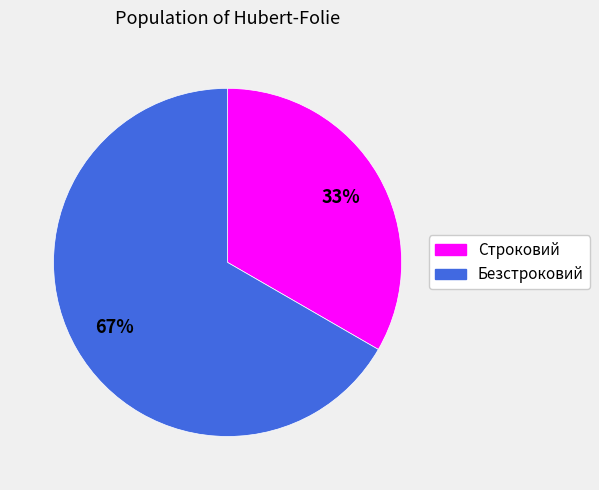

Rank the categories by value from lowest to highest.

Строковий, Безстроковий